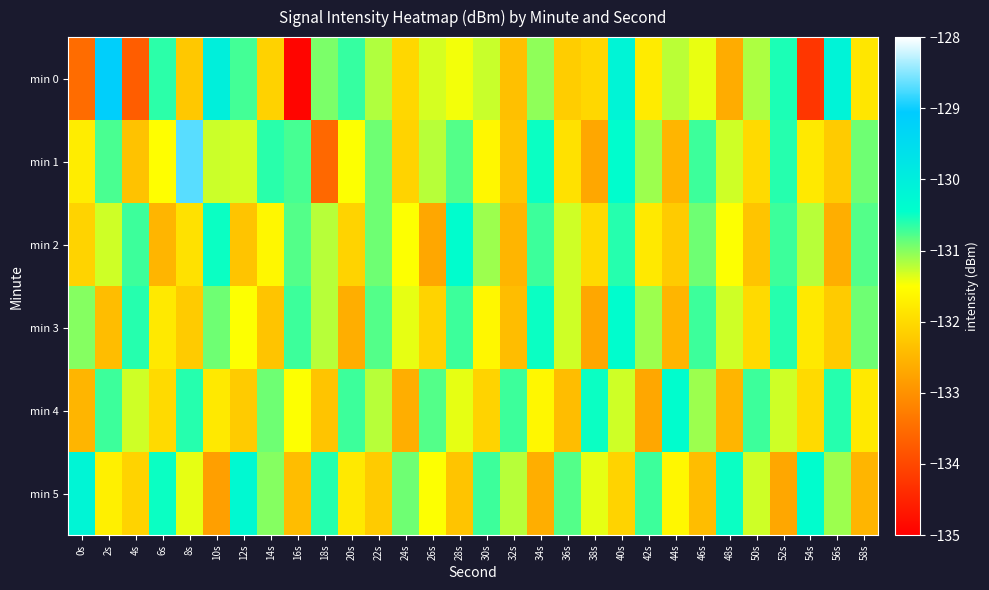

What is the spread (max minus min) of values at 10s?

2.8